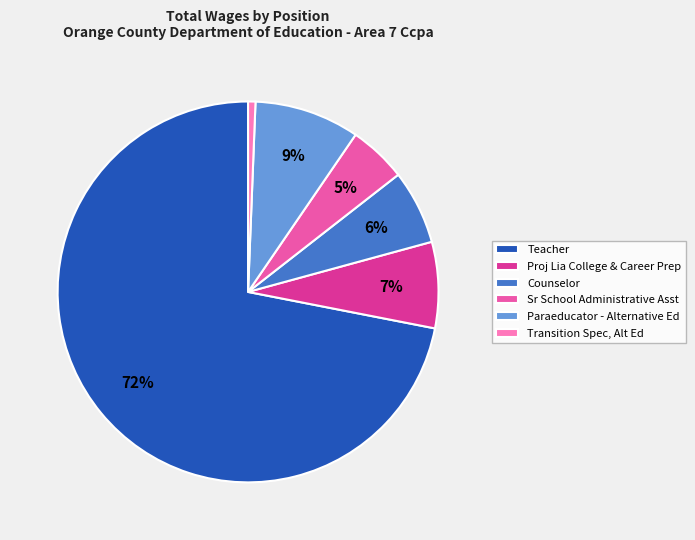

The Proj Lia College & Career Prep slice represents 7% of the pie. True or false?

True